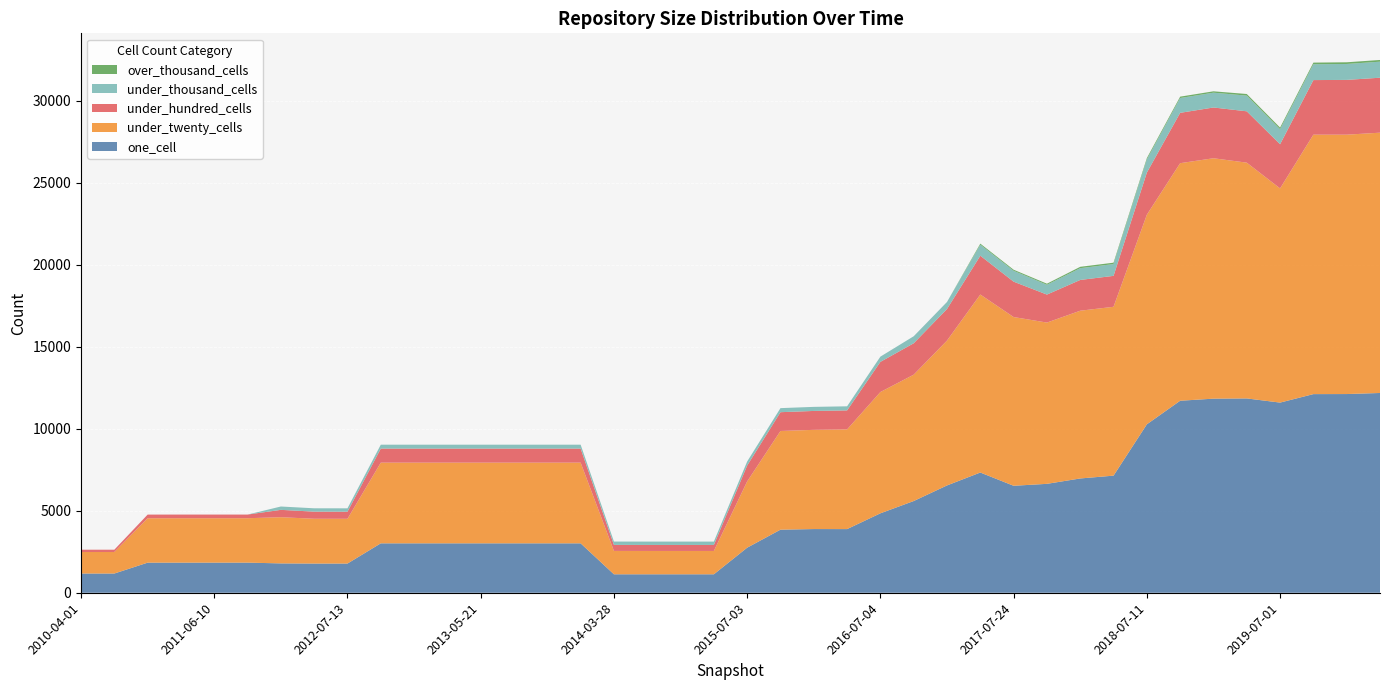

Reading left to right, extract all data points from this chart.

one_cell: 1172	1172	1835	1836	1837	1837	1789	1780	1780	3013	3013	3013	3013	3013	3013	3013	1125	1125	1125	1125	2748	3846	3883	3881	4843	5592	6543	7330	6522	6640	6968	7140	10269	11707	11834	11848	11594	12111	12115	12180
under_twenty_cells: 1312	1312	2707	2708	2707	2707	2817	2731	2729	4920	4920	4920	4920	4920	4920	4920	1425	1423	1423	1423	4039	6017	6049	6079	7396	7705	8833	10853	10288	9833	10228	10295	12780	14484	14658	14375	13060	15819	15814	15871
under_hundred_cells: 140	140	223	223	223	223	448	434	434	856	856	856	856	856	856	856	367	367	367	367	969	1146	1153	1158	1838	1914	1925	2366	2157	1707	1876	1886	2568	3070	3095	3131	2691	3328	3340	3352
under_thousand_cells: 0	0	0	0	0	0	204	204	204	238	238	238	238	238	238	238	204	204	204	204	246	247	248	249	319	428	429	671	663	598	717	720	800	903	903	956	917	966	971	977
over_thousand_cells: 0	0	0	0	0	0	0	0	0	0	0	0	0	0	0	0	0	0	0	0	0	0	0	0	0	0	0	65	65	65	83	83	83	83	83	99	99	99	103	104